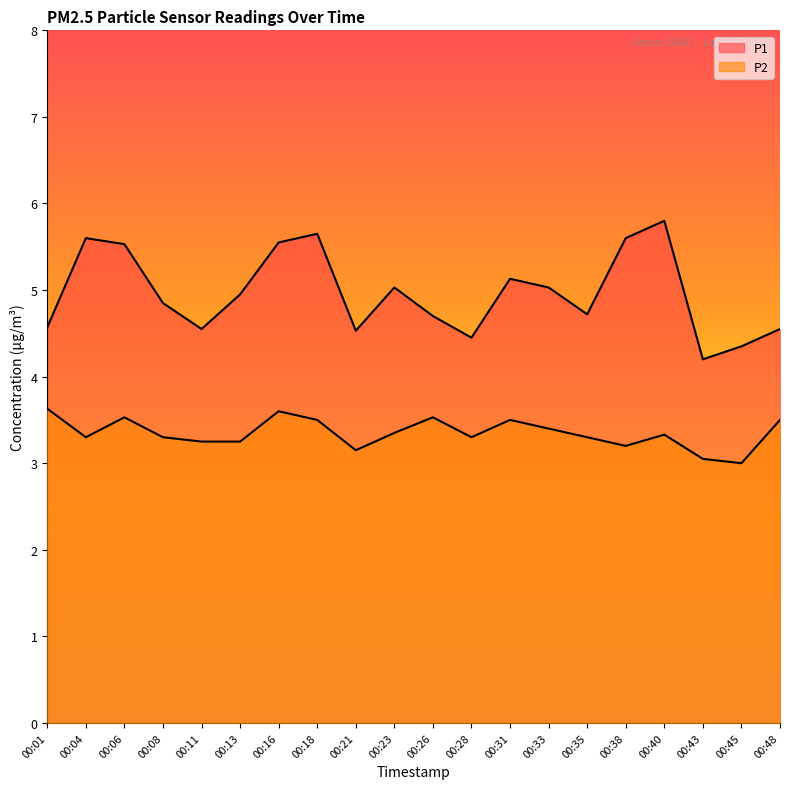

Between 00:21 and 00:48, which is larger?

00:48